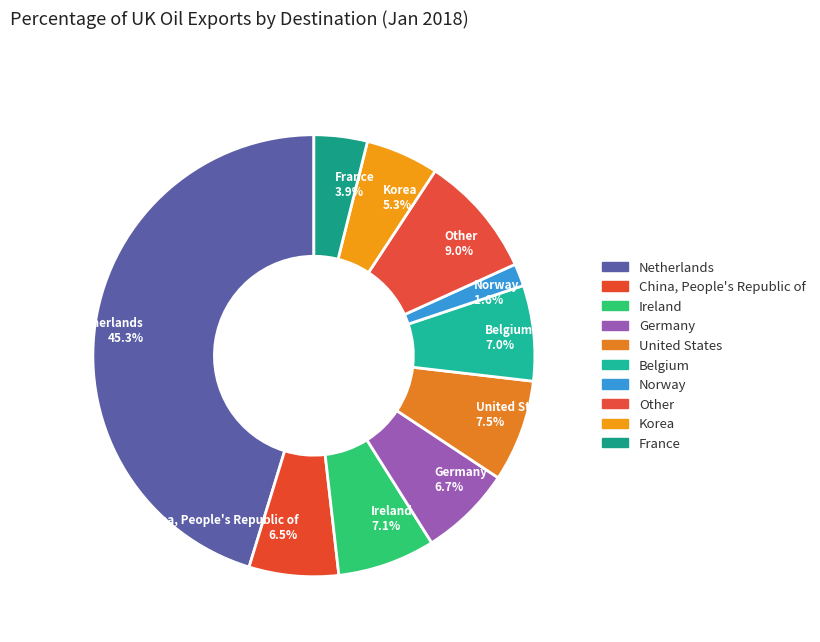

Which category has the smallest portion of the pie?

Norway